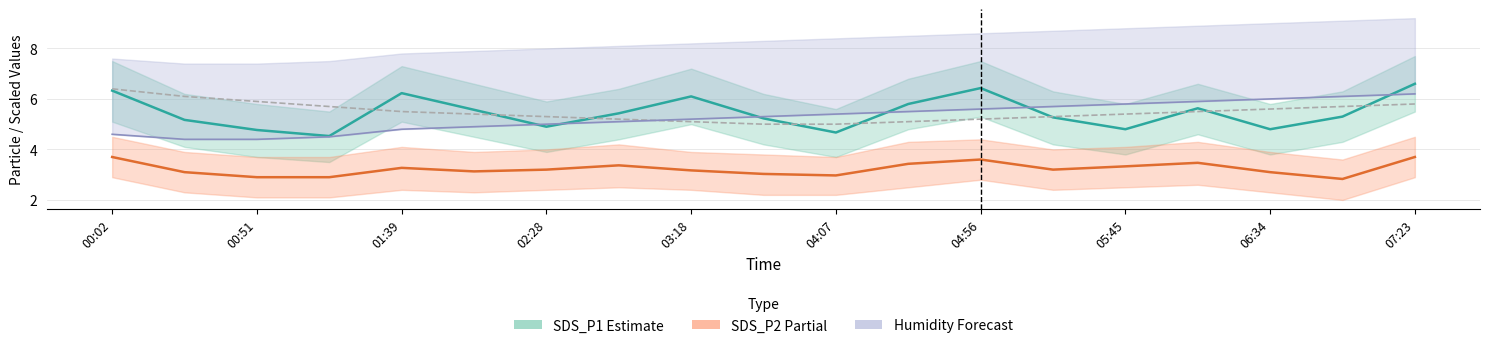

True or false: Temp (scaled) has a value of 5.8 at 07:23.

True